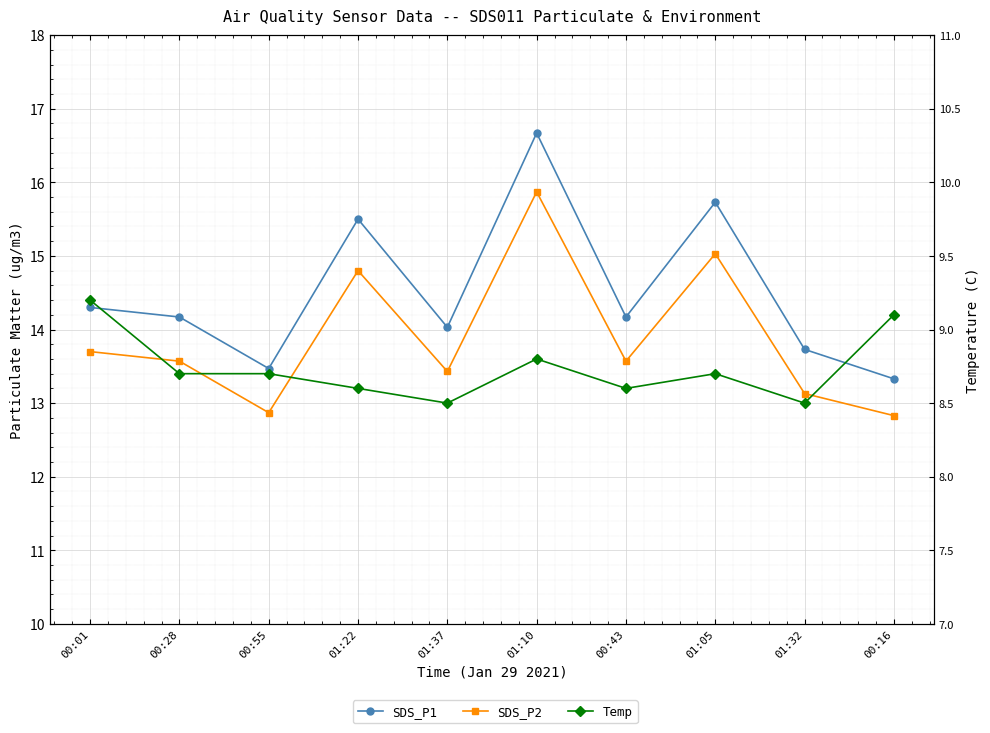

Does the chart display data point markers on the line(s)?

Yes